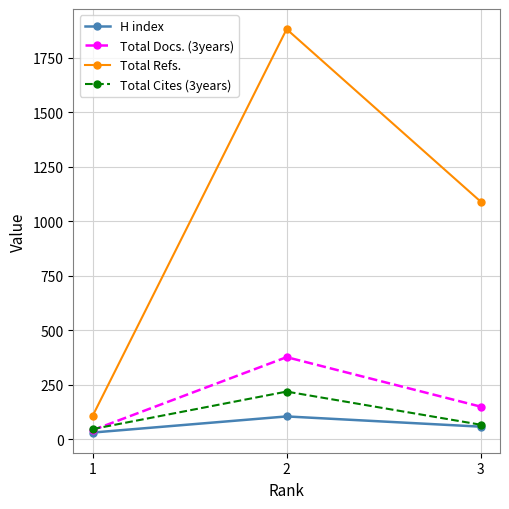

Where is Total Refs. nearest to the value 995?

3